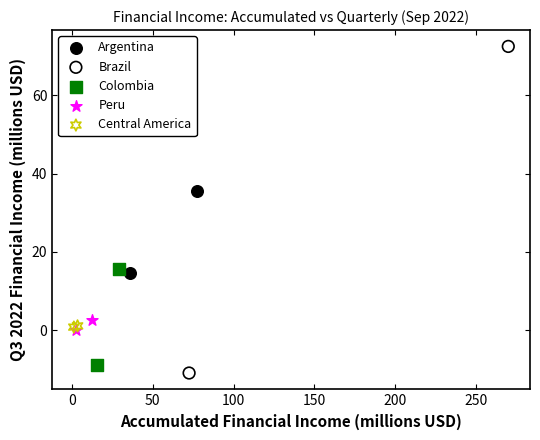

Which series reaches the minimum Y coordinate?

Brazil